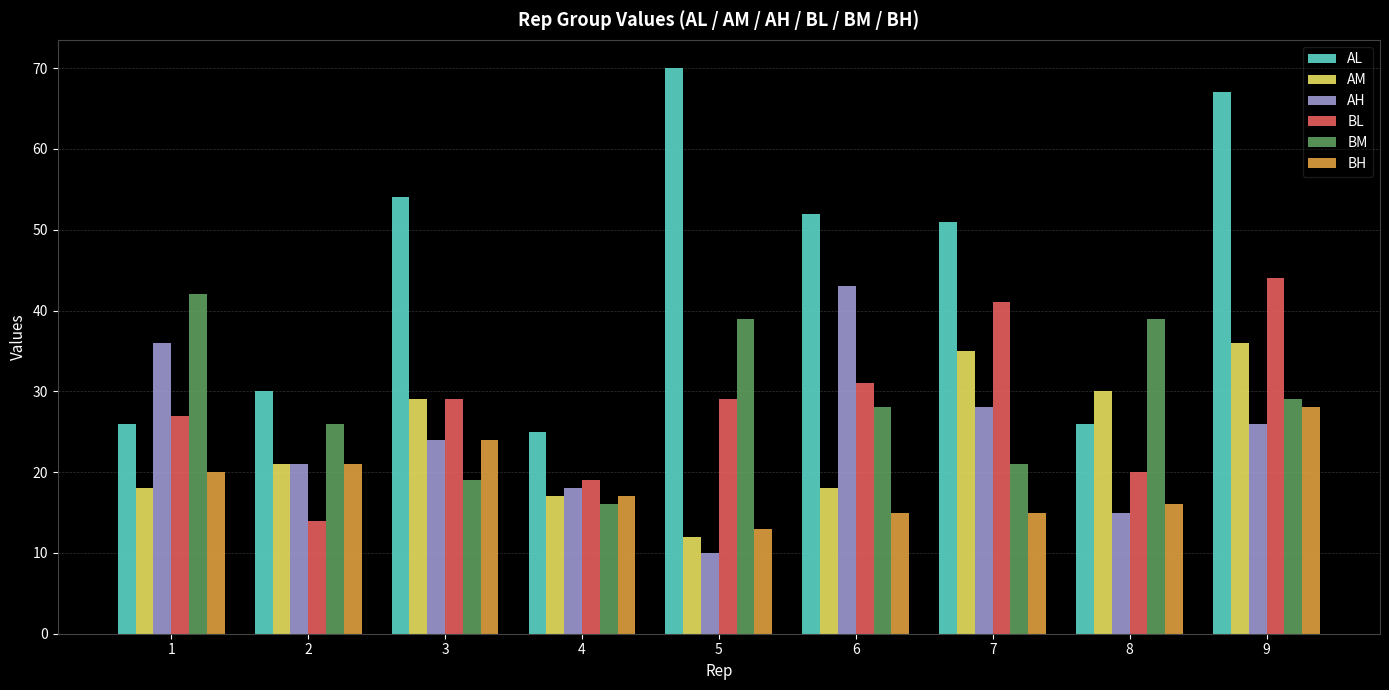

The AL series shows 29 at 3. True or false?

False